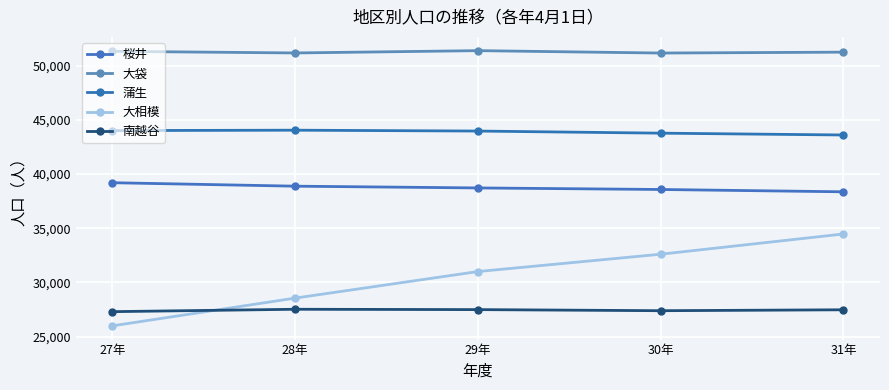

Reading left to right, transcribe all the data shown in this chart.

桜井: 39197	38877	38715	38572	38358
大袋: 51321	51169	51382	51161	51243
蒲生: 44007	44043	43963	43769	43600
大相模: 25993	28551	31002	32600	34467
南越谷: 27300	27521	27489	27388	27472